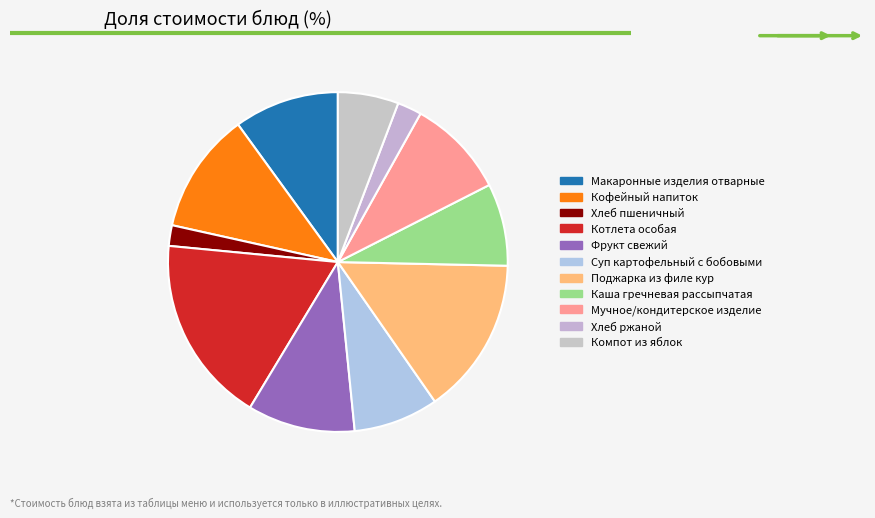

How many slices are in this pie chart?

11